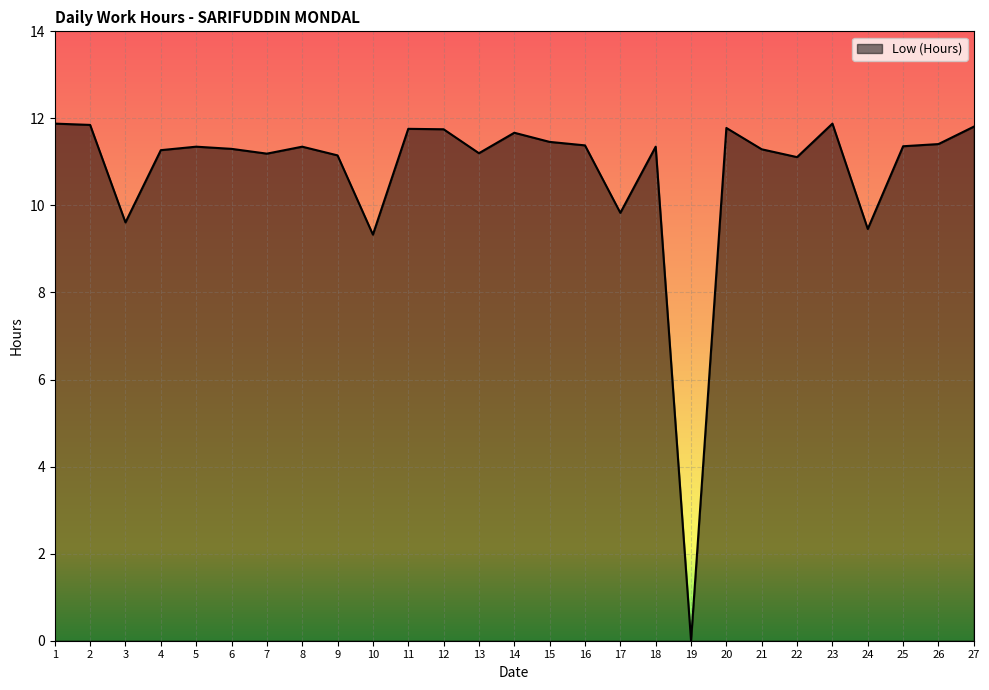

True or false: there are more than 0 points higher than both neighbors.

True